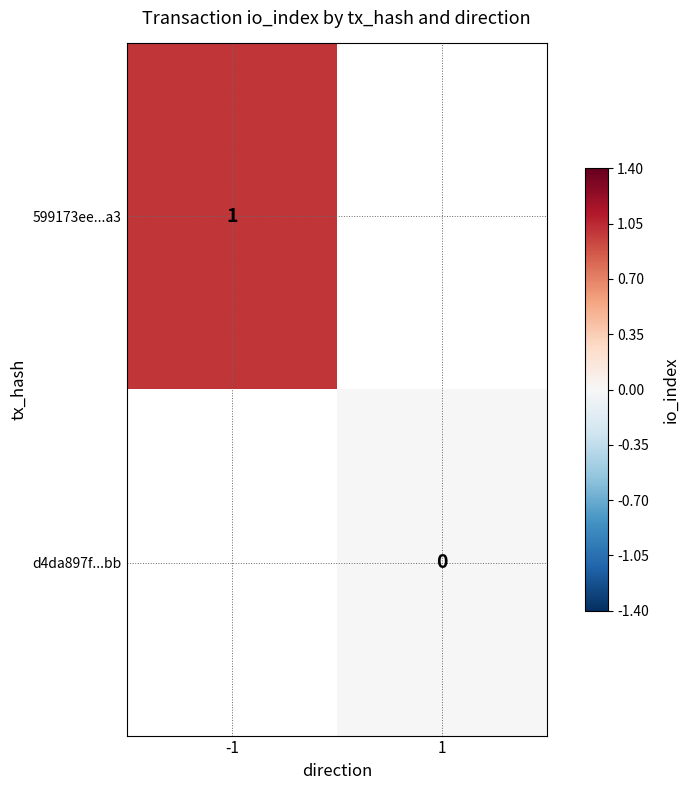

The value of 599173ee...a3 at -1 is 1. True or false?

True